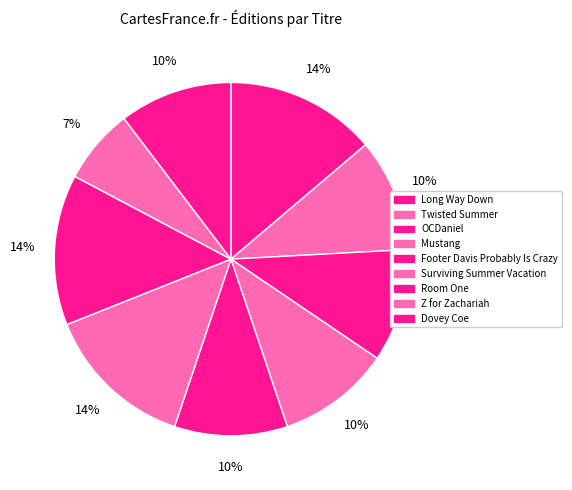

Which category has the biggest portion of the pie?

Long Way Down